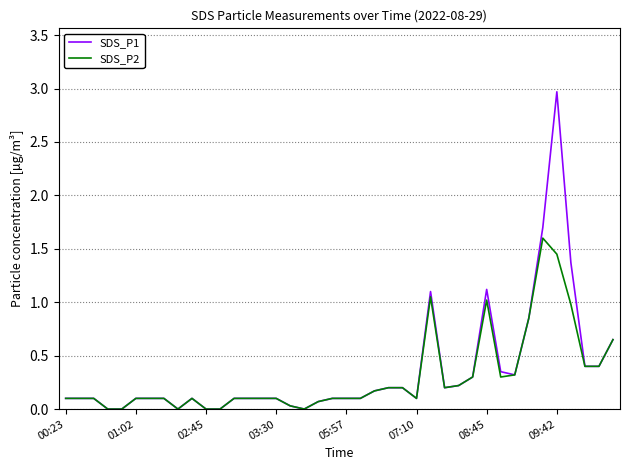

Which series has the largest total across all categories?

SDS_P1